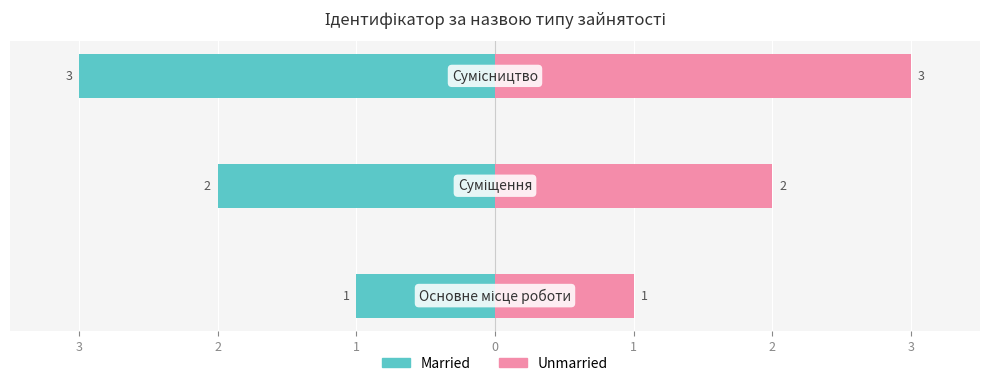

At how many categories does at least one series exceed 1?

2